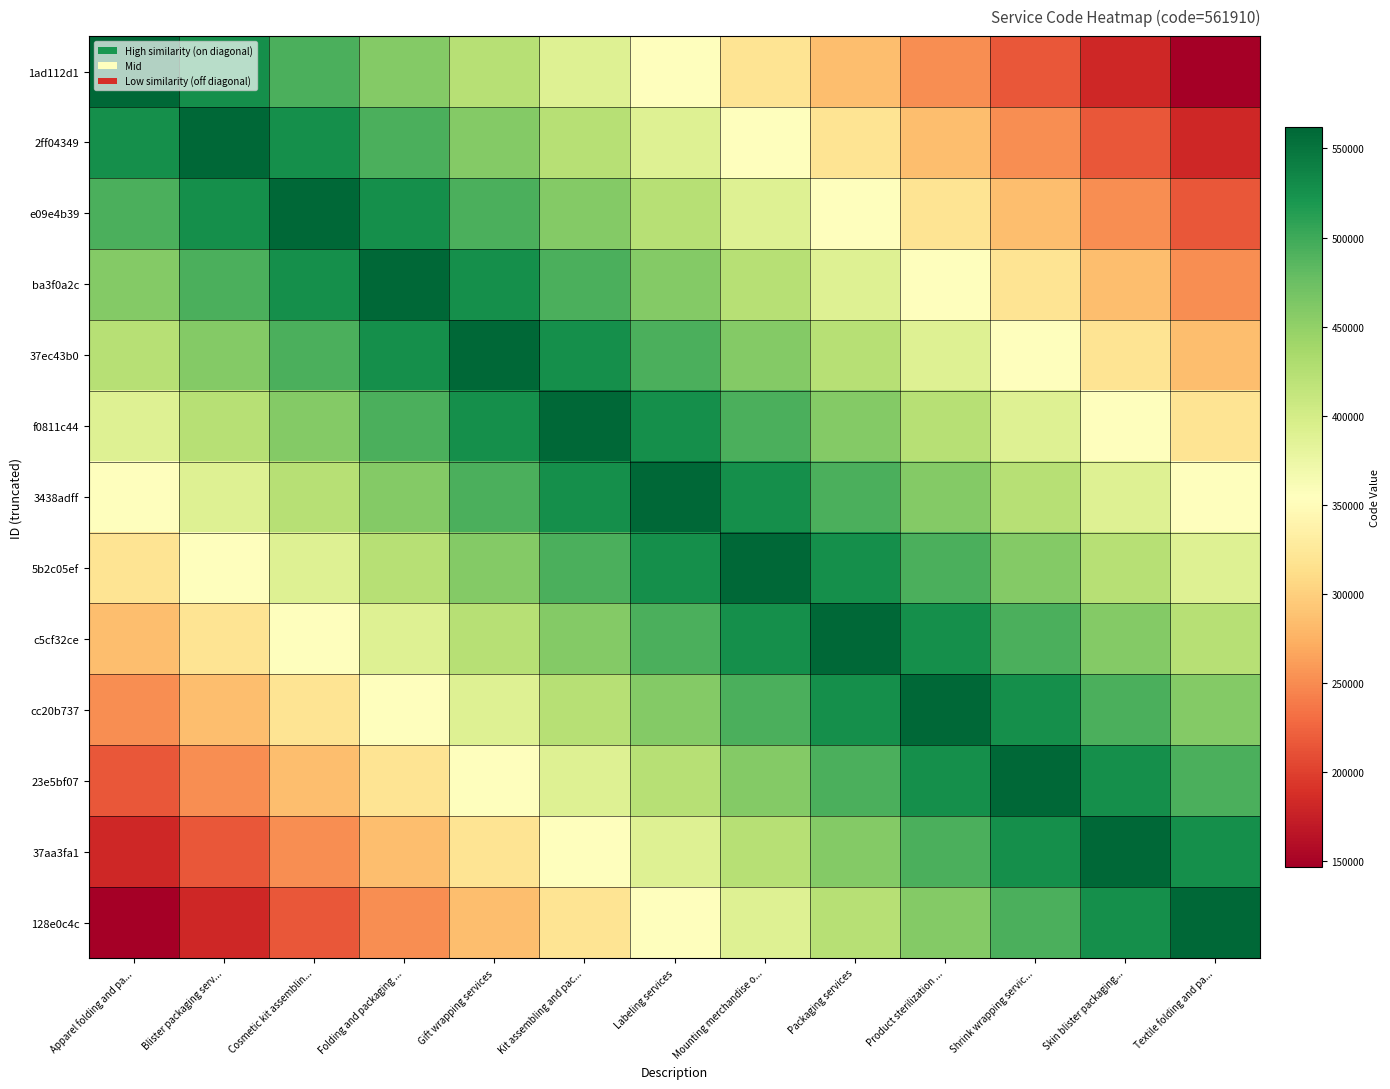

Reading right to left, list all the values displayed in this chart.

1ad112d1: Textile folding and pa...=146961.1	Skin blister packaging...=181540.2	Shrink wrapping servic...=216119.2	Product sterilization ...=250698.3	Packaging services=285277.4	Mounting merchandise o...=319856.5	Labeling services=354435.5	Kit assembling and pac...=389014.6	Gift wrapping services=423593.7	Folding and packaging ...=458172.8	Cosmetic kit assemblin...=492751.8	Blister packaging serv...=527330.9	Apparel folding and pa...=561910.0
2ff04349: Textile folding and pa...=181540.2	Skin blister packaging...=216119.2	Shrink wrapping servic...=250698.3	Product sterilization ...=285277.4	Packaging services=319856.5	Mounting merchandise o...=354435.5	Labeling services=389014.6	Kit assembling and pac...=423593.7	Gift wrapping services=458172.8	Folding and packaging ...=492751.8	Cosmetic kit assemblin...=527330.9	Blister packaging serv...=561910.0	Apparel folding and pa...=527330.9
e09e4b39: Textile folding and pa...=216119.2	Skin blister packaging...=250698.3	Shrink wrapping servic...=285277.4	Product sterilization ...=319856.5	Packaging services=354435.5	Mounting merchandise o...=389014.6	Labeling services=423593.7	Kit assembling and pac...=458172.8	Gift wrapping services=492751.8	Folding and packaging ...=527330.9	Cosmetic kit assemblin...=561910.0	Blister packaging serv...=527330.9	Apparel folding and pa...=492751.8
ba3f0a2c: Textile folding and pa...=250698.3	Skin blister packaging...=285277.4	Shrink wrapping servic...=319856.5	Product sterilization ...=354435.5	Packaging services=389014.6	Mounting merchandise o...=423593.7	Labeling services=458172.8	Kit assembling and pac...=492751.8	Gift wrapping services=527330.9	Folding and packaging ...=561910.0	Cosmetic kit assemblin...=527330.9	Blister packaging serv...=492751.8	Apparel folding and pa...=458172.8
37ec43b0: Textile folding and pa...=285277.4	Skin blister packaging...=319856.5	Shrink wrapping servic...=354435.5	Product sterilization ...=389014.6	Packaging services=423593.7	Mounting merchandise o...=458172.8	Labeling services=492751.8	Kit assembling and pac...=527330.9	Gift wrapping services=561910.0	Folding and packaging ...=527330.9	Cosmetic kit assemblin...=492751.8	Blister packaging serv...=458172.8	Apparel folding and pa...=423593.7
f0811c44: Textile folding and pa...=319856.5	Skin blister packaging...=354435.5	Shrink wrapping servic...=389014.6	Product sterilization ...=423593.7	Packaging services=458172.8	Mounting merchandise o...=492751.8	Labeling services=527330.9	Kit assembling and pac...=561910.0	Gift wrapping services=527330.9	Folding and packaging ...=492751.8	Cosmetic kit assemblin...=458172.8	Blister packaging serv...=423593.7	Apparel folding and pa...=389014.6
3438adff: Textile folding and pa...=354435.5	Skin blister packaging...=389014.6	Shrink wrapping servic...=423593.7	Product sterilization ...=458172.8	Packaging services=492751.8	Mounting merchandise o...=527330.9	Labeling services=561910.0	Kit assembling and pac...=527330.9	Gift wrapping services=492751.8	Folding and packaging ...=458172.8	Cosmetic kit assemblin...=423593.7	Blister packaging serv...=389014.6	Apparel folding and pa...=354435.5
5b2c05ef: Textile folding and pa...=389014.6	Skin blister packaging...=423593.7	Shrink wrapping servic...=458172.8	Product sterilization ...=492751.8	Packaging services=527330.9	Mounting merchandise o...=561910.0	Labeling services=527330.9	Kit assembling and pac...=492751.8	Gift wrapping services=458172.8	Folding and packaging ...=423593.7	Cosmetic kit assemblin...=389014.6	Blister packaging serv...=354435.5	Apparel folding and pa...=319856.5
c5cf32ce: Textile folding and pa...=423593.7	Skin blister packaging...=458172.8	Shrink wrapping servic...=492751.8	Product sterilization ...=527330.9	Packaging services=561910.0	Mounting merchandise o...=527330.9	Labeling services=492751.8	Kit assembling and pac...=458172.8	Gift wrapping services=423593.7	Folding and packaging ...=389014.6	Cosmetic kit assemblin...=354435.5	Blister packaging serv...=319856.5	Apparel folding and pa...=285277.4
cc20b737: Textile folding and pa...=458172.8	Skin blister packaging...=492751.8	Shrink wrapping servic...=527330.9	Product sterilization ...=561910.0	Packaging services=527330.9	Mounting merchandise o...=492751.8	Labeling services=458172.8	Kit assembling and pac...=423593.7	Gift wrapping services=389014.6	Folding and packaging ...=354435.5	Cosmetic kit assemblin...=319856.5	Blister packaging serv...=285277.4	Apparel folding and pa...=250698.3
23e5bf07: Textile folding and pa...=492751.8	Skin blister packaging...=527330.9	Shrink wrapping servic...=561910.0	Product sterilization ...=527330.9	Packaging services=492751.8	Mounting merchandise o...=458172.8	Labeling services=423593.7	Kit assembling and pac...=389014.6	Gift wrapping services=354435.5	Folding and packaging ...=319856.5	Cosmetic kit assemblin...=285277.4	Blister packaging serv...=250698.3	Apparel folding and pa...=216119.2
37aa3fa1: Textile folding and pa...=527330.9	Skin blister packaging...=561910.0	Shrink wrapping servic...=527330.9	Product sterilization ...=492751.8	Packaging services=458172.8	Mounting merchandise o...=423593.7	Labeling services=389014.6	Kit assembling and pac...=354435.5	Gift wrapping services=319856.5	Folding and packaging ...=285277.4	Cosmetic kit assemblin...=250698.3	Blister packaging serv...=216119.2	Apparel folding and pa...=181540.2
128e0c4c: Textile folding and pa...=561910.0	Skin blister packaging...=527330.9	Shrink wrapping servic...=492751.8	Product sterilization ...=458172.8	Packaging services=423593.7	Mounting merchandise o...=389014.6	Labeling services=354435.5	Kit assembling and pac...=319856.5	Gift wrapping services=285277.4	Folding and packaging ...=250698.3	Cosmetic kit assemblin...=216119.2	Blister packaging serv...=181540.2	Apparel folding and pa...=146961.1